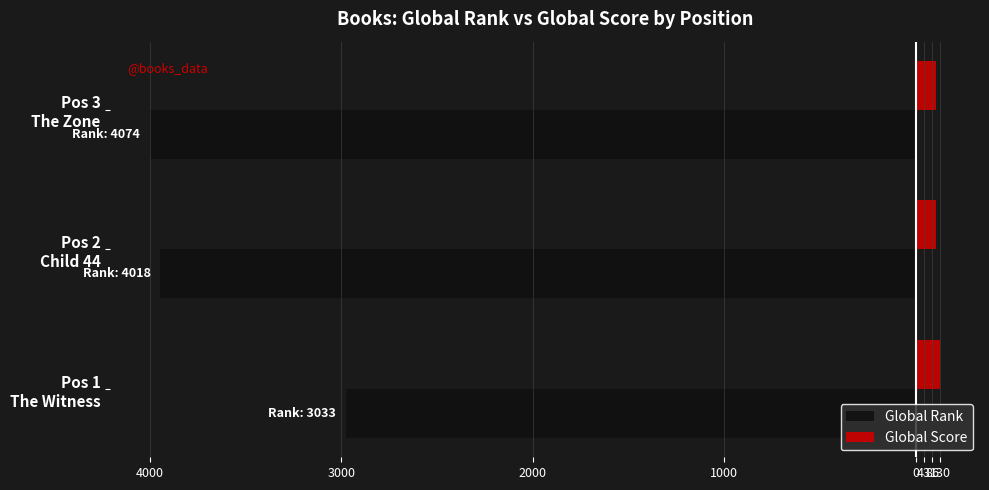

What is the difference between the maximum and minimum values in the Global Score series?

25.4